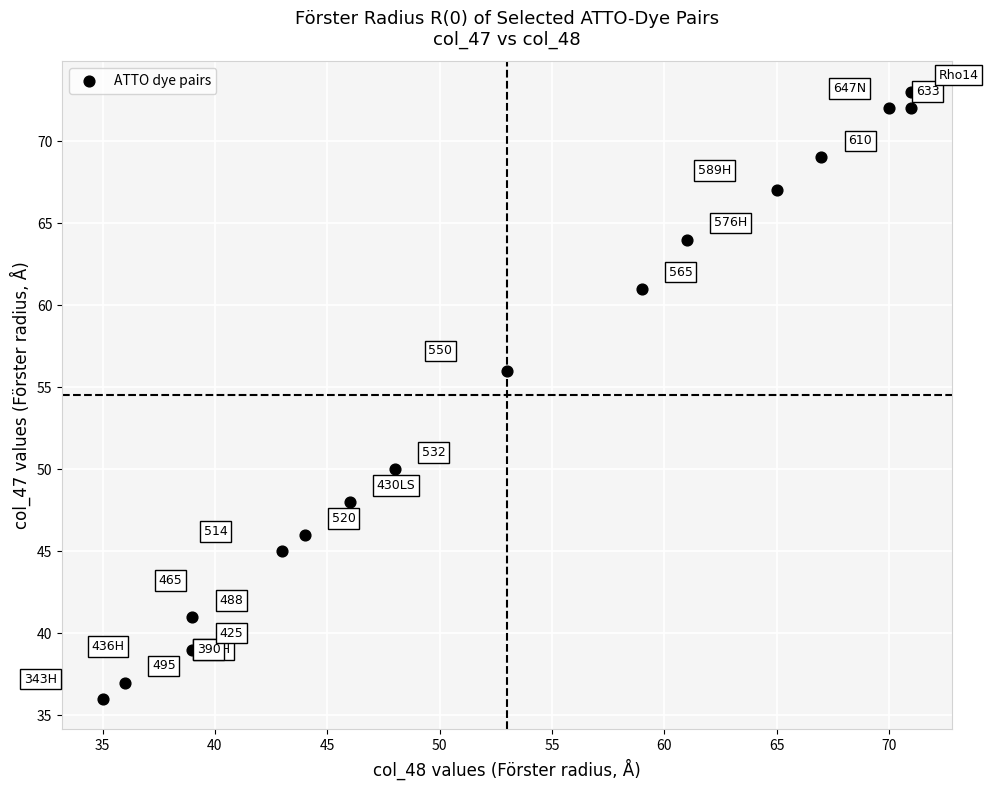

What Y value in the scatter plot is closest to 54?

56